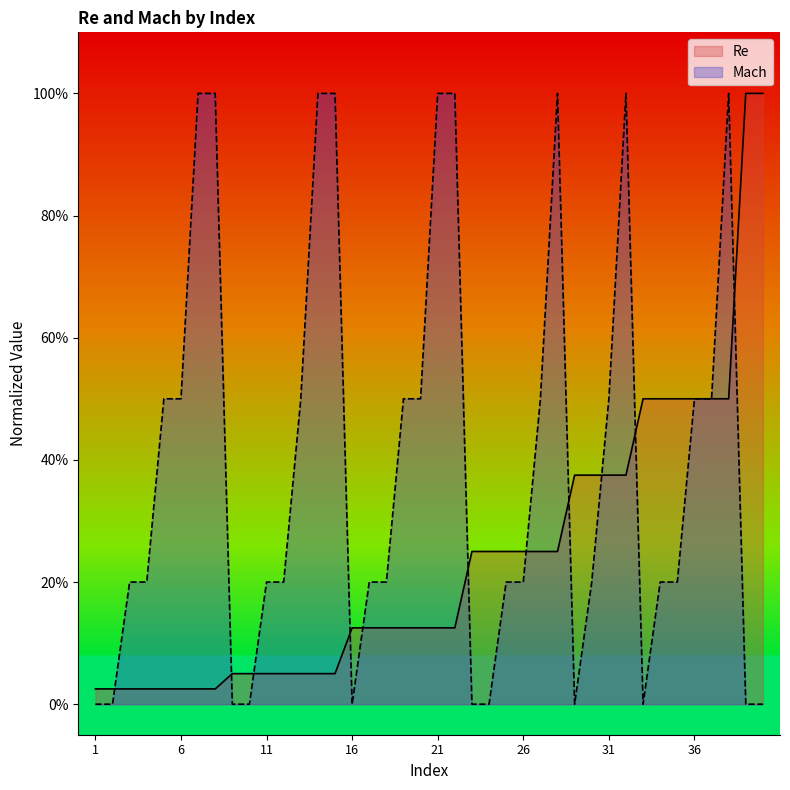

Reading left to right, transcribe all the data shown in this chart.

Re: 1=0.0	2=0.0	3=0.0	4=0.0	5=0.0	6=0.0	7=0.0	8=0.0	9=0.1	10=0.1	11=0.1	12=0.1	13=0.1	14=0.1	15=0.1	16=0.1	17=0.1	18=0.1	19=0.1	20=0.1	21=0.1	22=0.1	23=0.2	24=0.2	25=0.2	26=0.2	27=0.2	28=0.2	29=0.4	30=0.4	31=0.4	32=0.4	33=0.5	34=0.5	35=0.5	36=0.5	37=0.5	38=0.5	39=1.0	40=1.0
Mach: 1=0.0	2=0.0	3=0.2	4=0.2	5=0.5	6=0.5	7=1.0	8=1.0	9=0.0	10=0.0	11=0.2	12=0.2	13=0.5	14=1.0	15=1.0	16=0.0	17=0.2	18=0.2	19=0.5	20=0.5	21=1.0	22=1.0	23=0.0	24=0.0	25=0.2	26=0.2	27=0.5	28=1.0	29=0.0	30=0.2	31=0.5	32=1.0	33=0.0	34=0.2	35=0.2	36=0.5	37=0.5	38=1.0	39=0.0	40=0.0